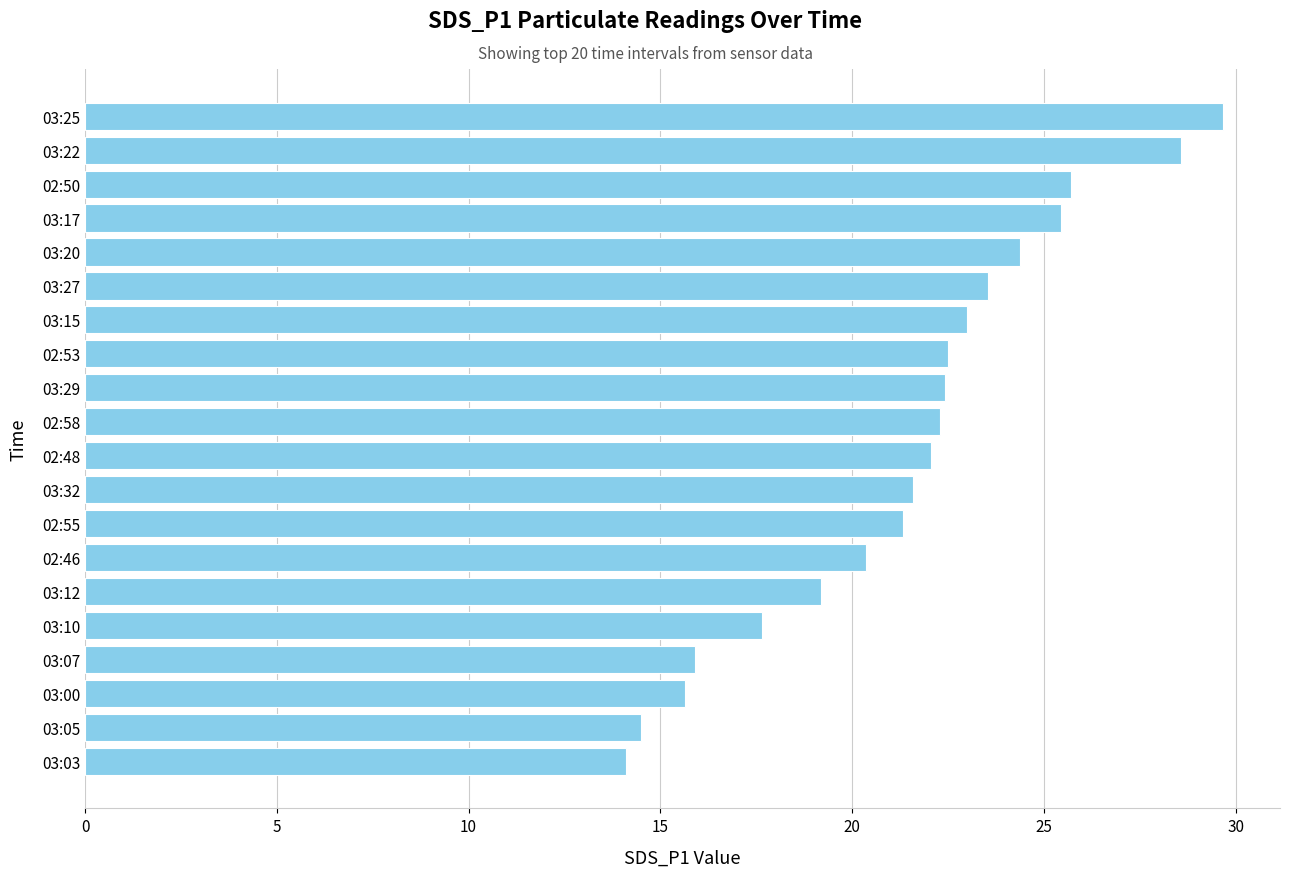

What is the minimum value shown in the chart?

14.1